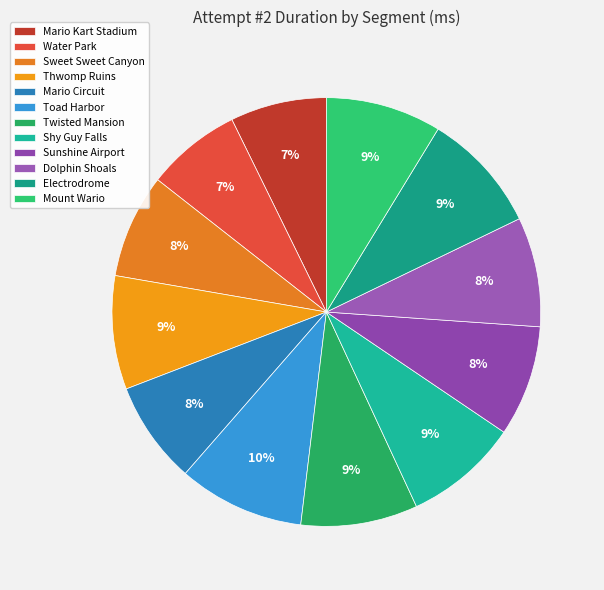

Count the number of slices in the pie.

12